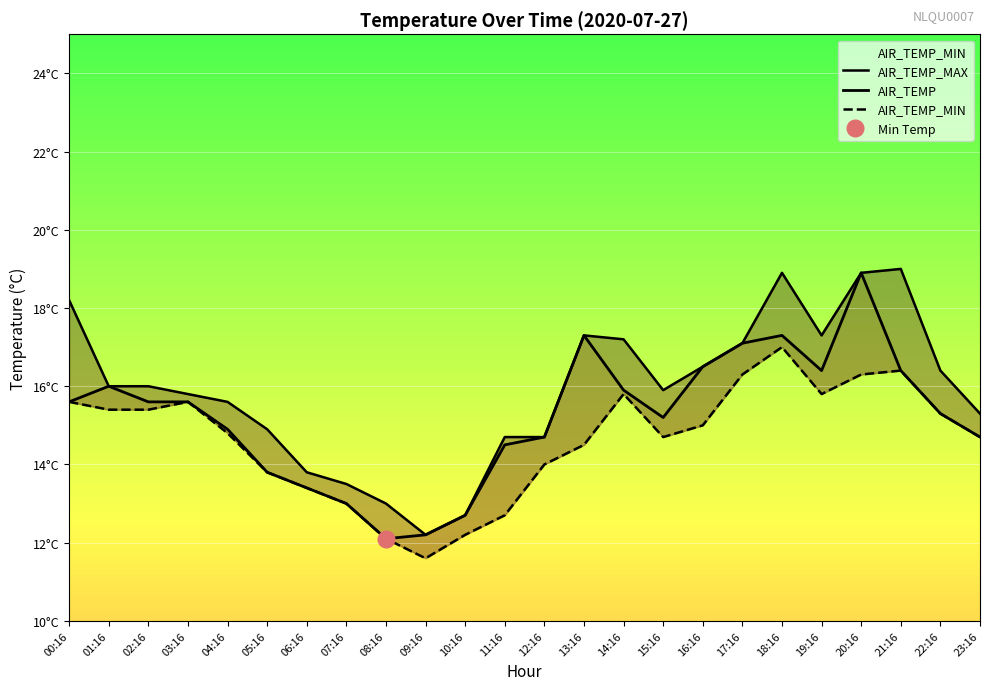

True or false: AIR_TEMP_MAX and AIR_TEMP_MIN intersect in this chart.

False